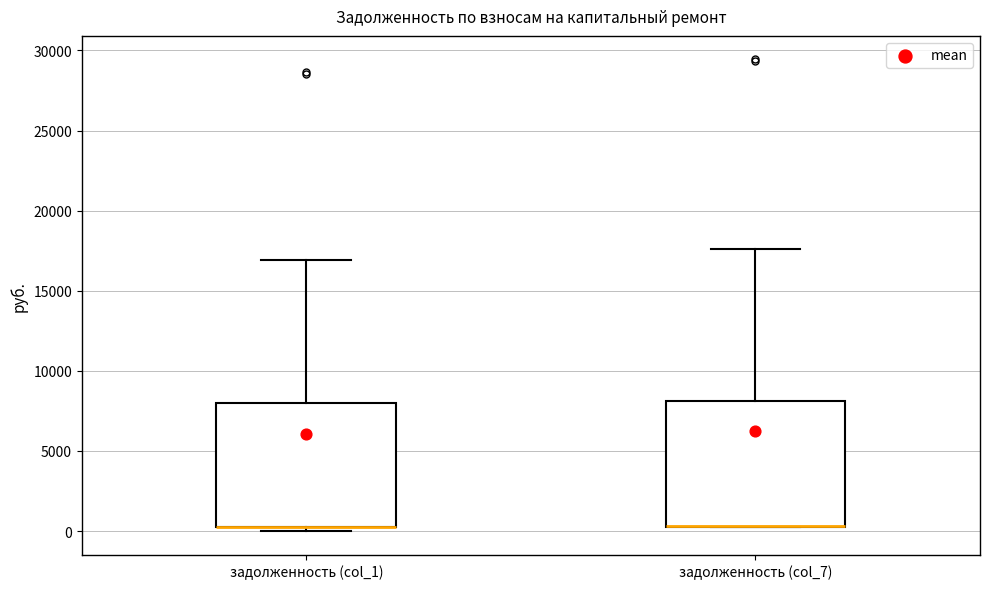

Reading left to right, transcribe this box plot: for each box, give where its median line is, the range the box spans, and where its two whiskers end, as read against the y-axis. The values are not printed on the chart, so give them approximately, as read against the axis.

задолженность (col_1): median 500 (drawn on the box's lower edge), box 0 to 8000, whiskers 0 (just below the box's lower edge) to 17000
задолженность (col_7): median 500 (drawn on the box's lower edge), box 500 to 8000, whiskers 0 to 17500